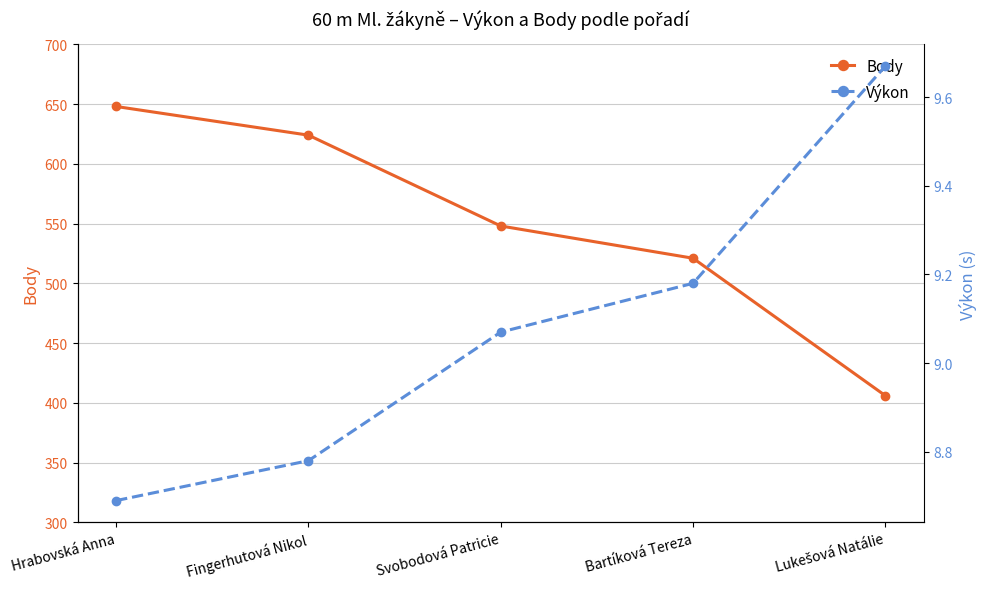

What are all the series names shown in the legend?

Body, Výkon